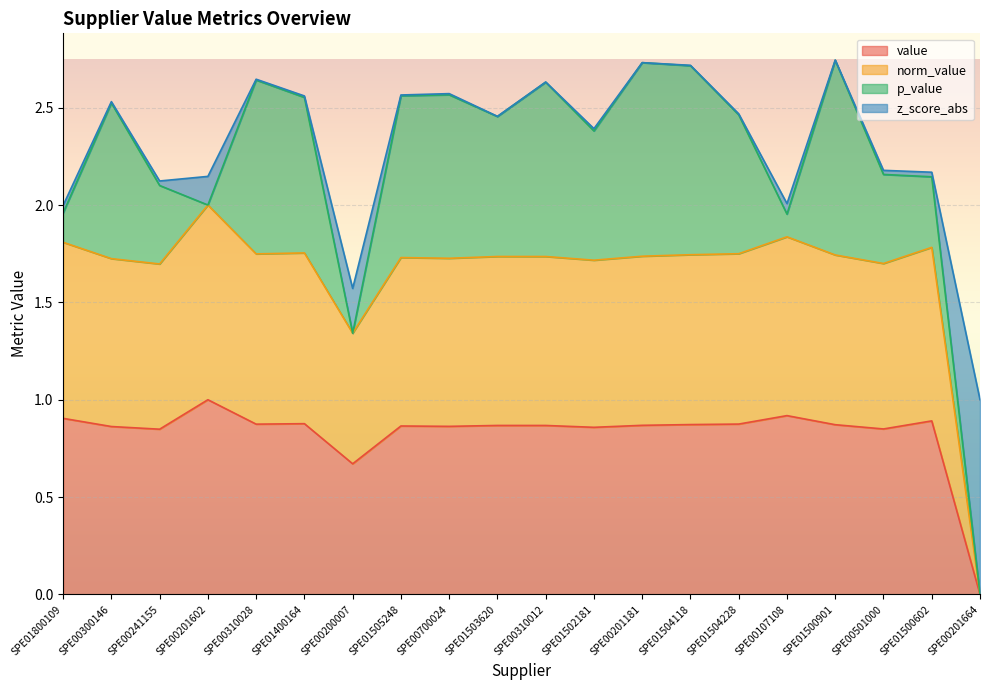

At which label does norm_value reach its peak?

SPE00201602